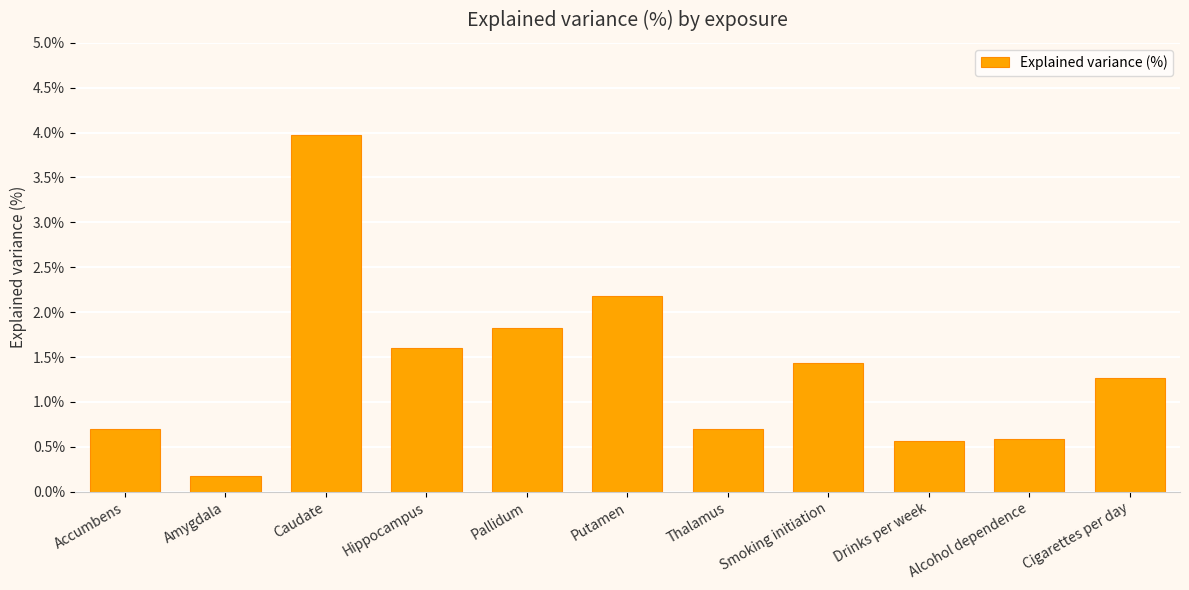

How many bars are there in total?

11